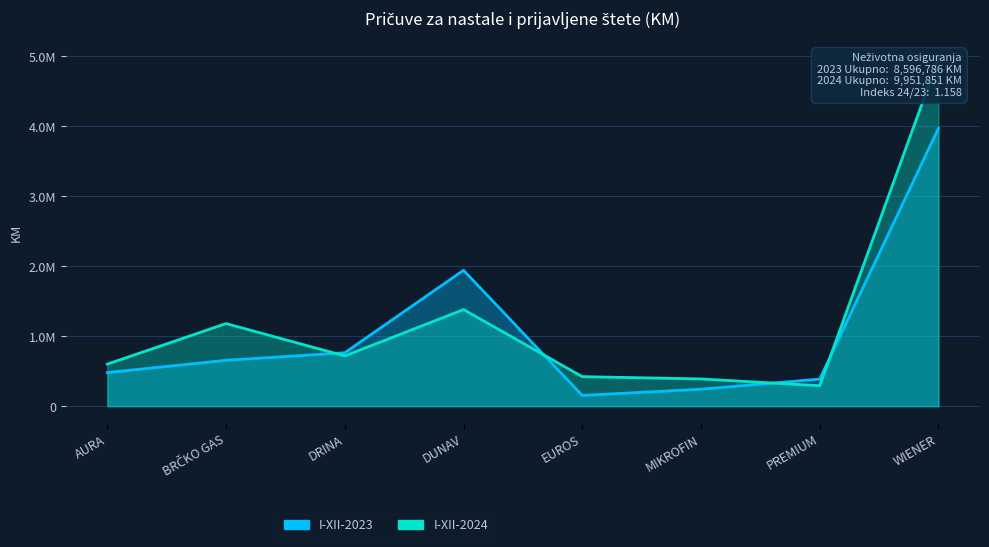

At WIENER, list the series in order from smallest to largest.

I-XII-2023, I-XII-2024